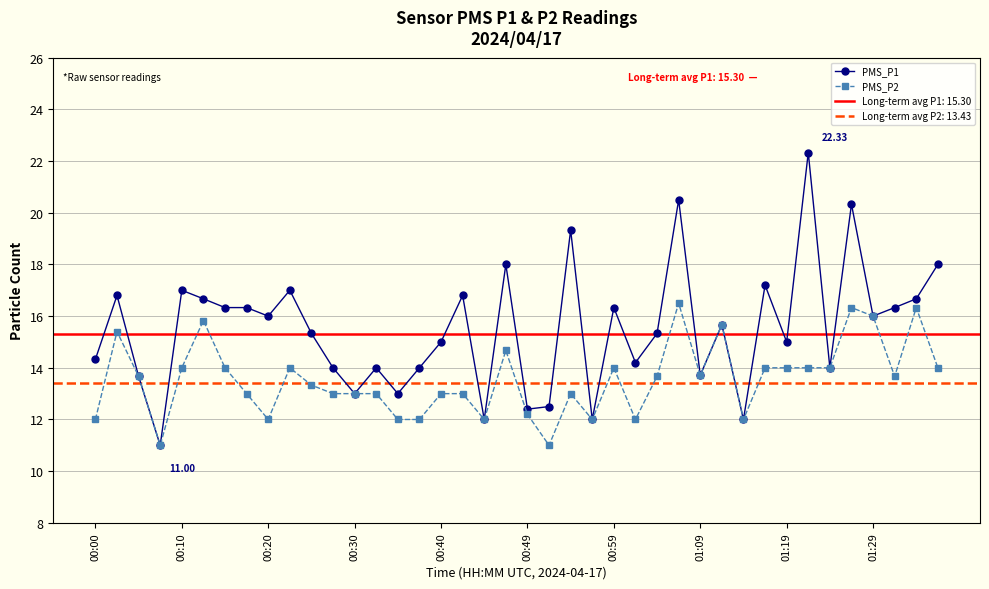

True or false: PMS_P2 and PMS_P1 intersect in this chart.

False